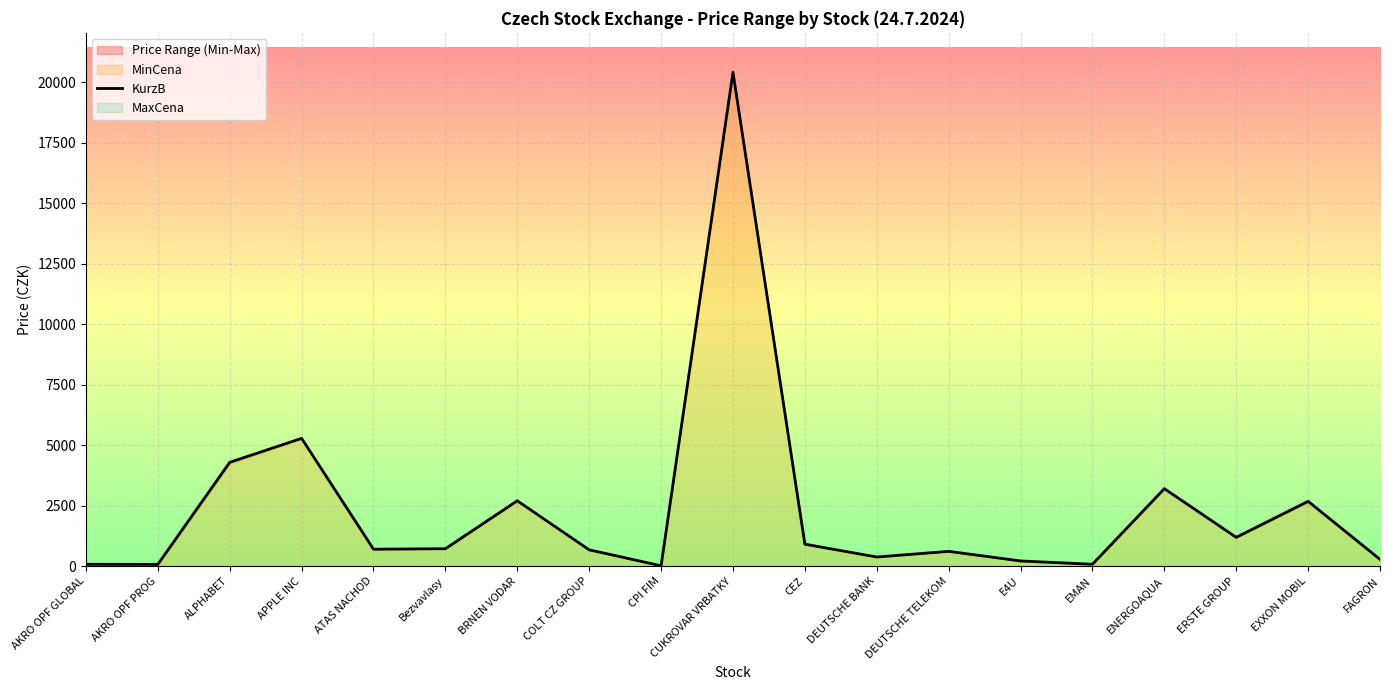

What is the change in value from BRNEN VODAR to FAGRON?

-2420.0